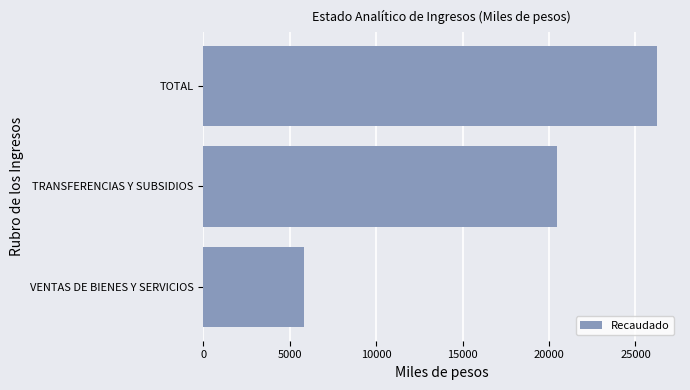

Are the bars horizontal?

Yes